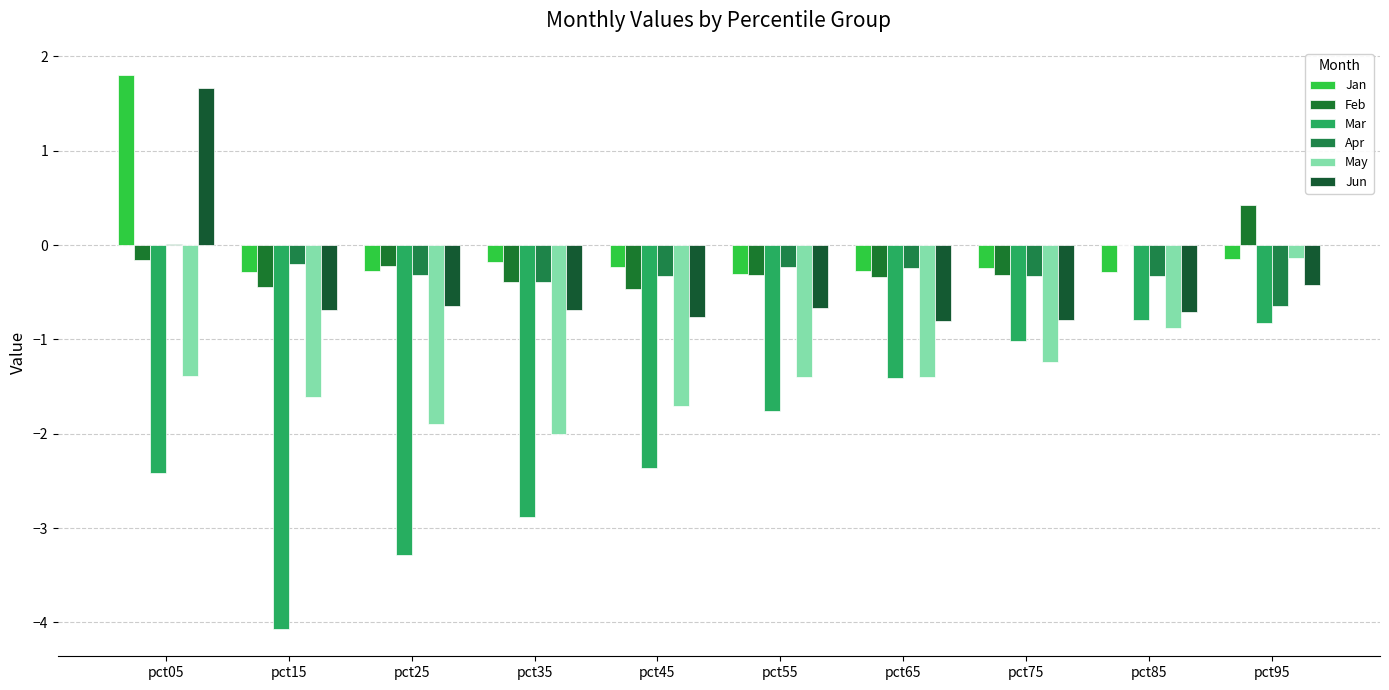

Reading right to left, what are all the values shown in this chart?

Jan: pct95=-0.1	pct85=-0.3	pct75=-0.2	pct65=-0.3	pct55=-0.3	pct45=-0.2	pct35=-0.2	pct25=-0.3	pct15=-0.3	pct05=1.8
Feb: pct95=0.4	pct85=-0.0	pct75=-0.3	pct65=-0.3	pct55=-0.3	pct45=-0.5	pct35=-0.4	pct25=-0.2	pct15=-0.4	pct05=-0.2
Mar: pct95=-0.8	pct85=-0.8	pct75=-1.0	pct65=-1.4	pct55=-1.8	pct45=-2.4	pct35=-2.9	pct25=-3.3	pct15=-4.1	pct05=-2.4
Apr: pct95=-0.6	pct85=-0.3	pct75=-0.3	pct65=-0.2	pct55=-0.2	pct45=-0.3	pct35=-0.4	pct25=-0.3	pct15=-0.2	pct05=0.0
May: pct95=-0.1	pct85=-0.9	pct75=-1.2	pct65=-1.4	pct55=-1.4	pct45=-1.7	pct35=-2.0	pct25=-1.9	pct15=-1.6	pct05=-1.4
Jun: pct95=-0.4	pct85=-0.7	pct75=-0.8	pct65=-0.8	pct55=-0.7	pct45=-0.8	pct35=-0.7	pct25=-0.6	pct15=-0.7	pct05=1.7